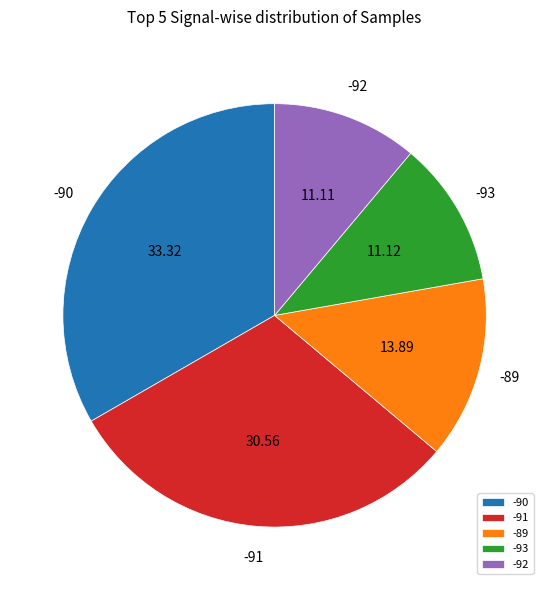

Which has a higher value, -91 or -92?

-91